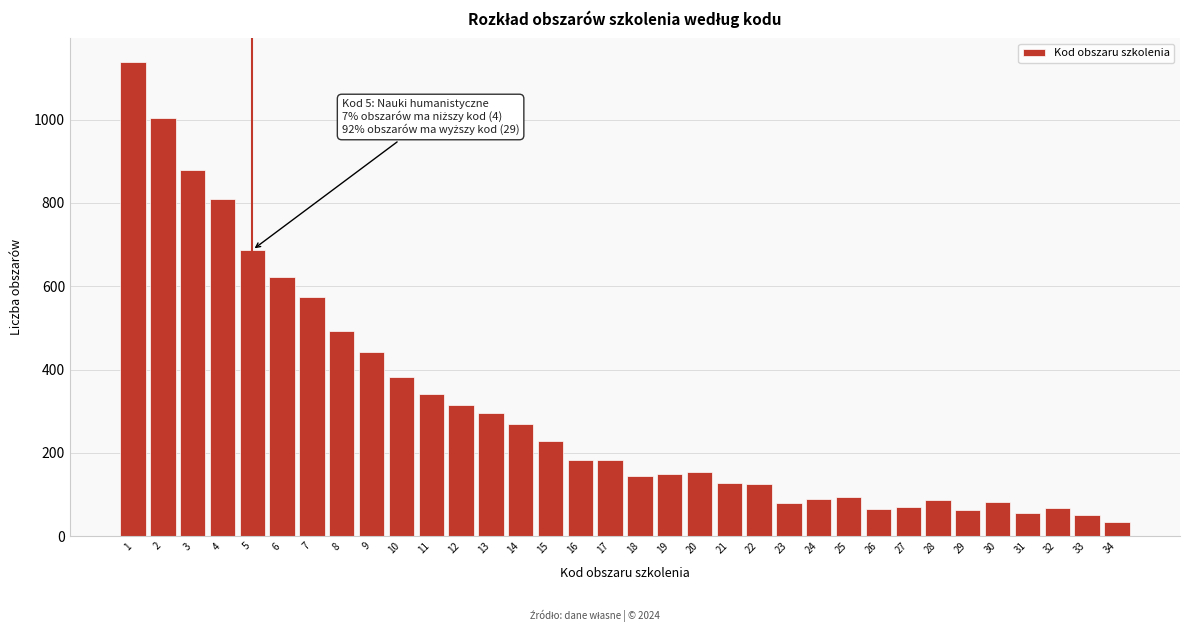

What is the sum of the values at 15 and 4?

1037